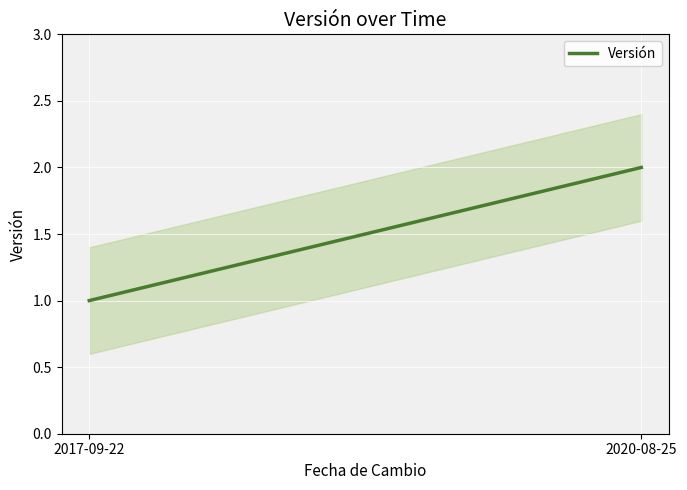

Rank the categories by value from highest to lowest.

2020-08-25, 2017-09-22